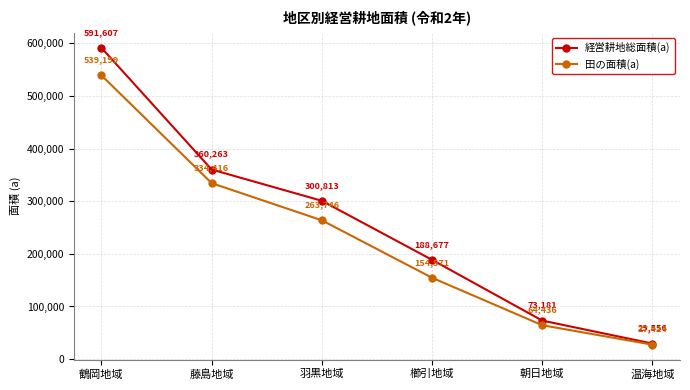

Reading right to left, extract all data points from this chart.

経営耕地総面積(a): 温海地域=29556	朝日地域=73181	櫛引地域=188677	羽黒地域=300813	藤島地域=360263	鶴岡地域=591607
田の面積(a): 温海地域=27424	朝日地域=64436	櫛引地域=154571	羽黒地域=263746	藤島地域=334416	鶴岡地域=539199